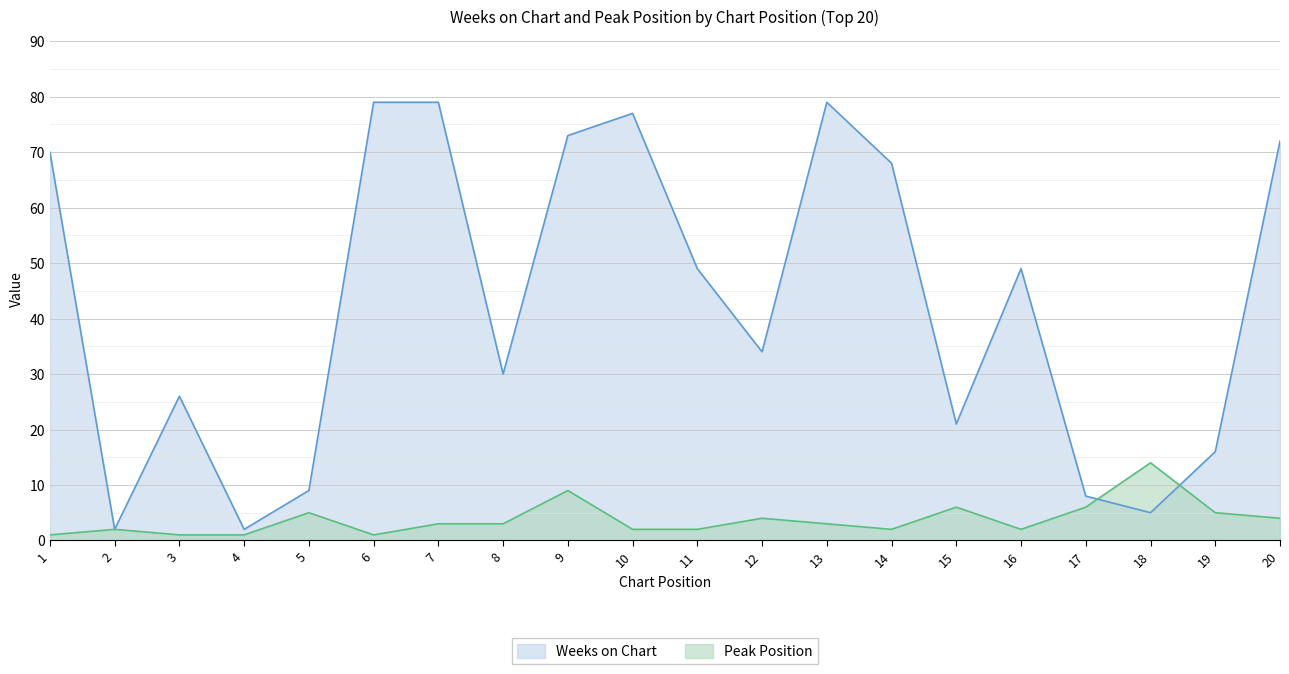

The value of Peak Position at 16 is 1. True or false?

False